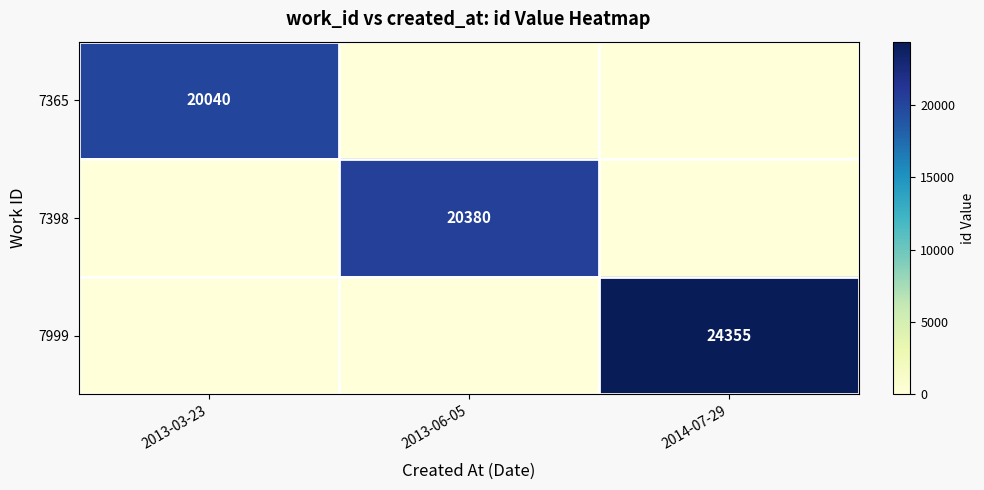

True or false: 7398 has a value of 12424 at 2013-06-05.

False